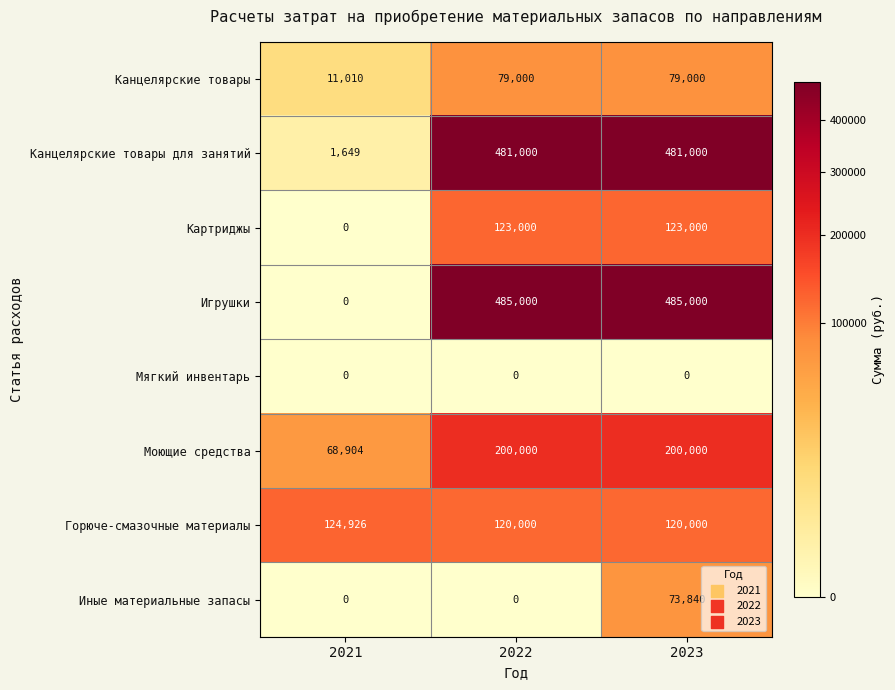

Is it true that Игрушки equals 485000 at 2023?

True